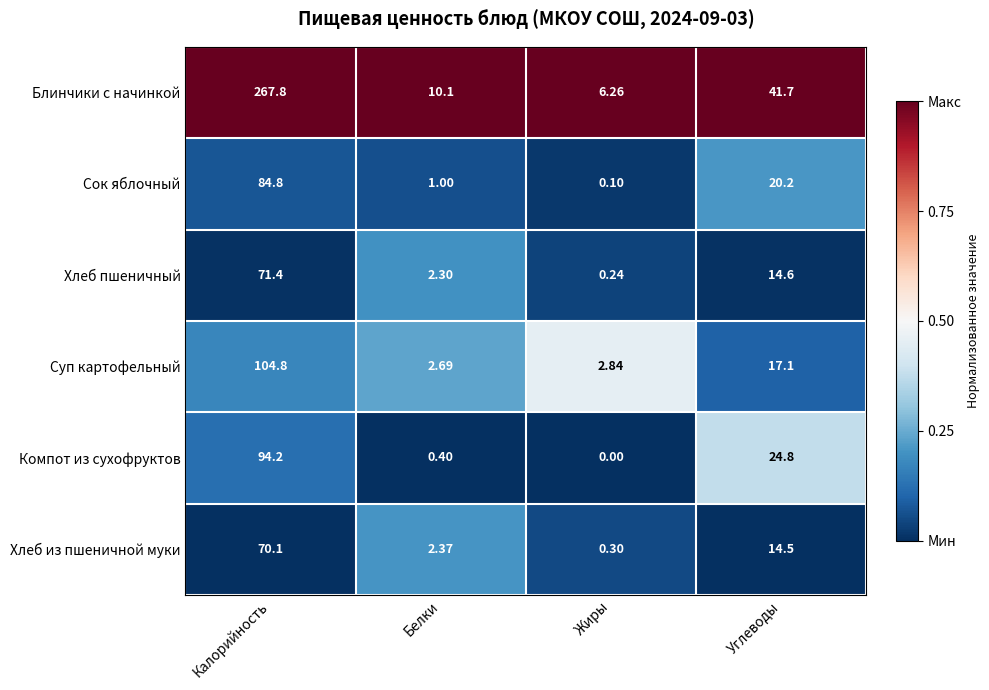

Rank the series at Углеводы from lowest to highest value.

Хлеб из пшеничной муки, Хлеб пшеничный, Суп картофельный, Сок яблочный, Компот из сухофруктов, Блинчики с начинкой